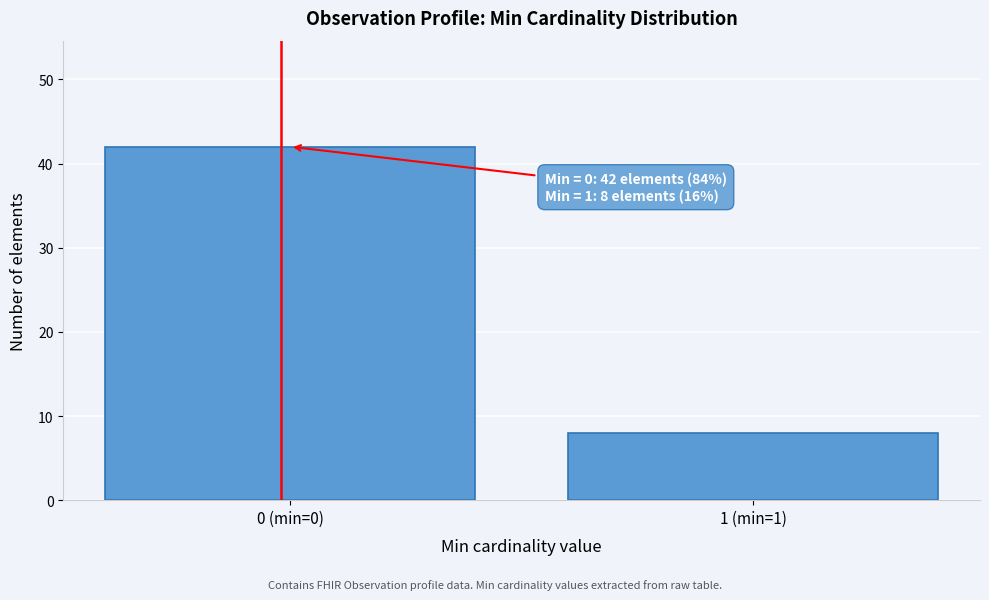

Reading right to left, list all the values displayed in this chart.

1 (min=1)=8	0 (min=0)=42